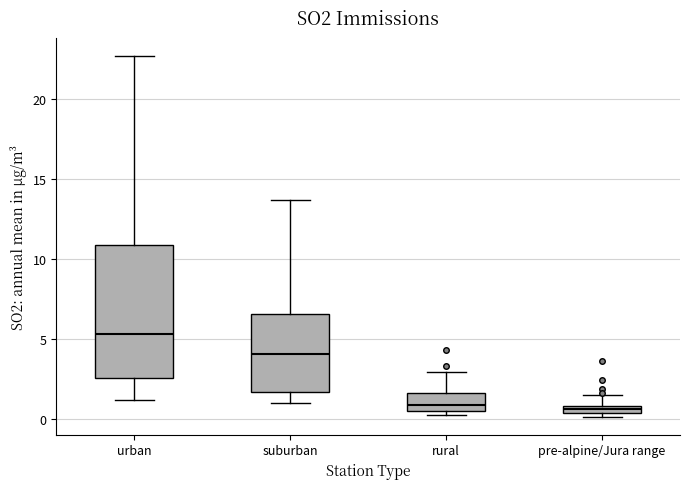

Which box is the tallest, from its lower edge to its upper edge?

urban